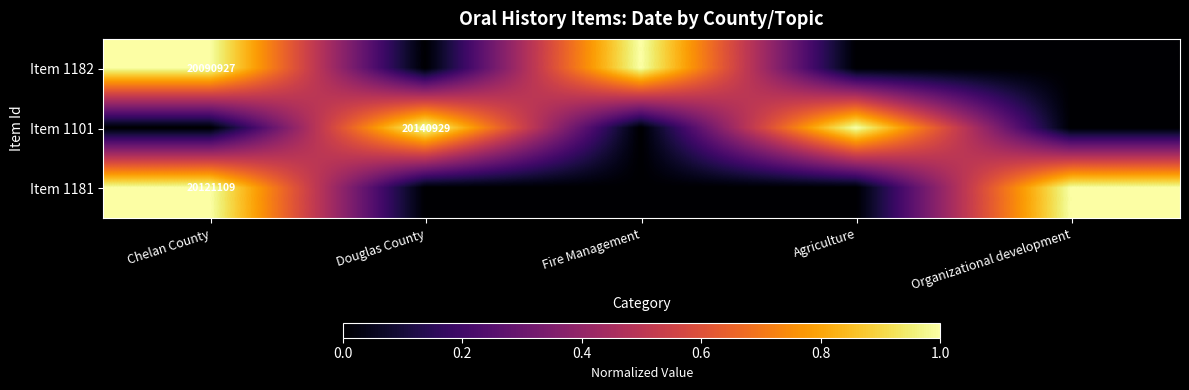

The Item 1182 series shows 20090927 at Chelan County. True or false?

True